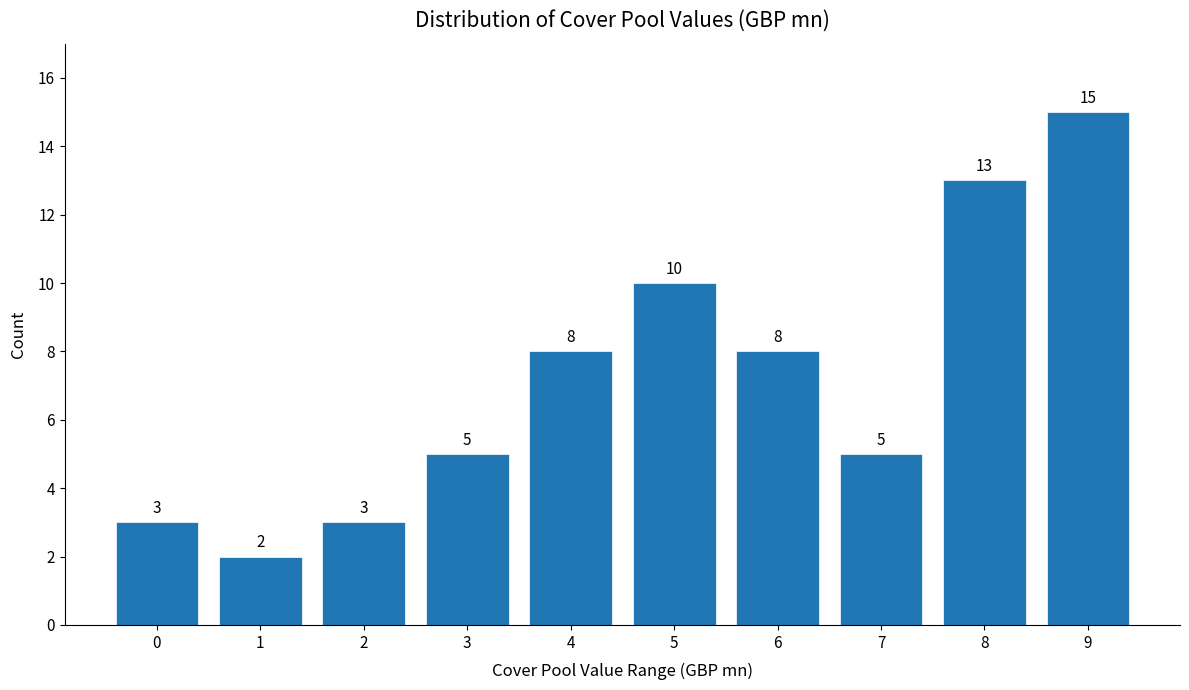

Reading left to right, extract all data points from this chart.

3	2	3	5	8	10	8	5	13	15